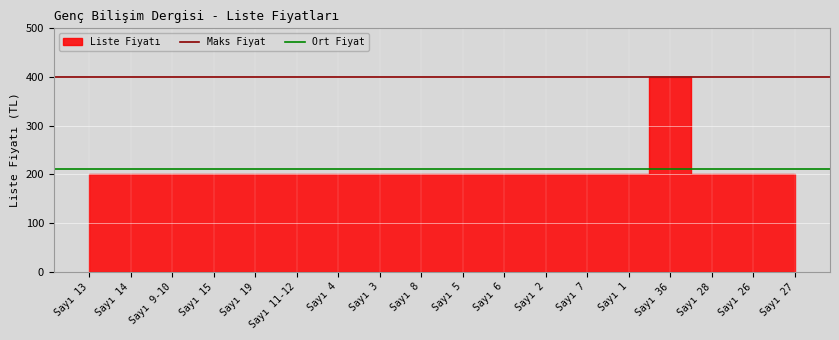

At which category does the chart reach its minimum across all series?

Sayı 13